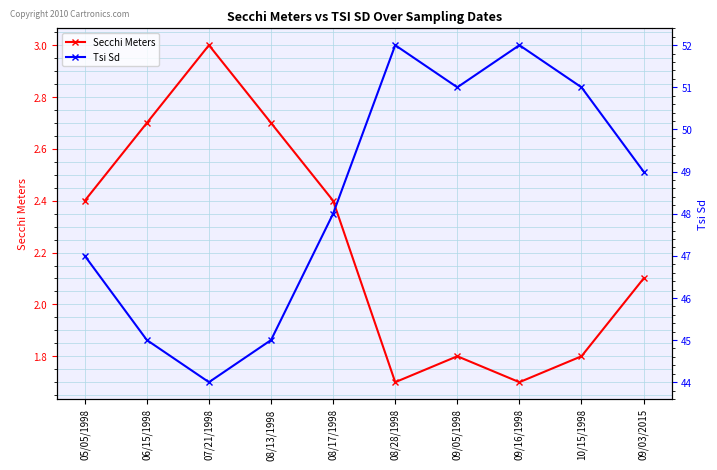

True or false: Tsi Sd and Secchi Meters cross at least once.

False